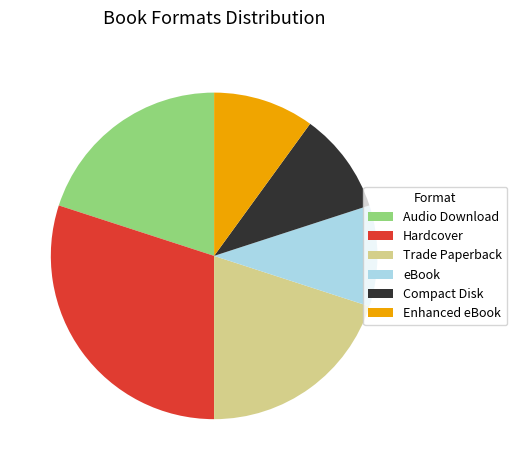

Does Compact Disk account for over 50% of the chart?

No